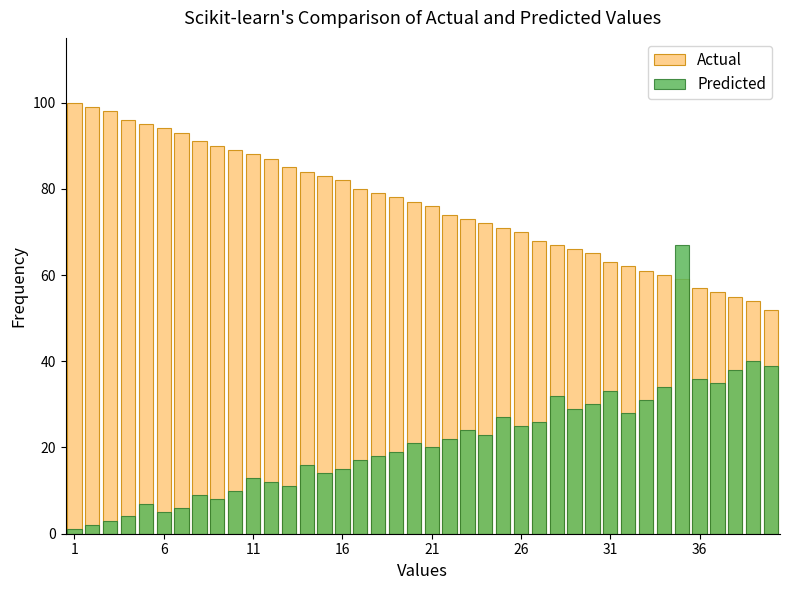

Which series has the largest range (max minus min)?

Predicted